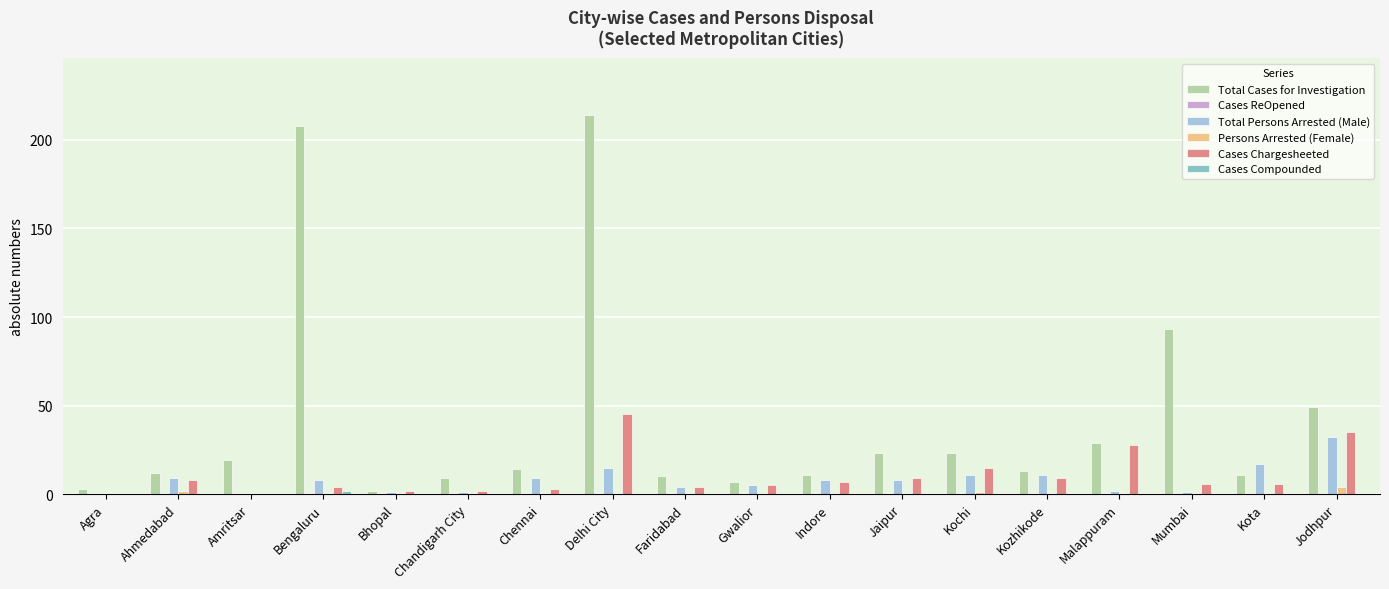

Which series has the largest total across all categories?

Total Cases for Investigation